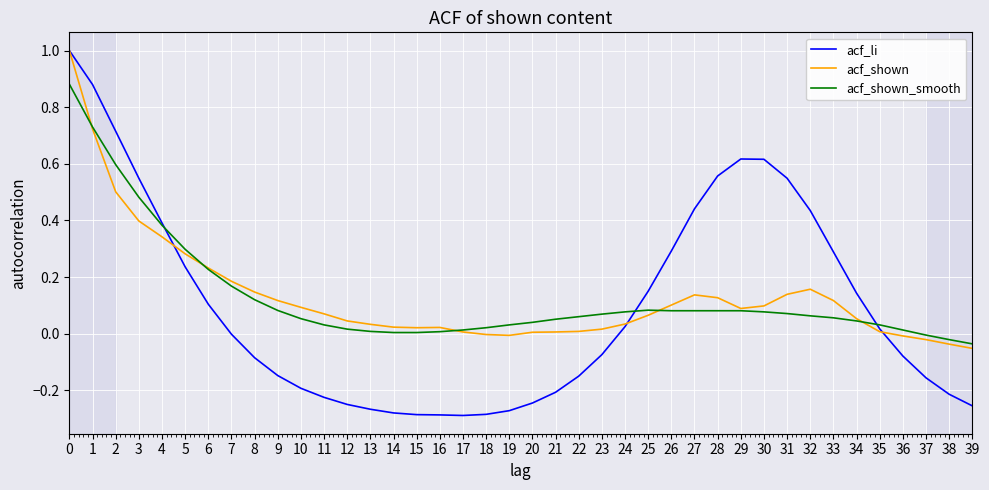

How many categories are shown in the chart?

40